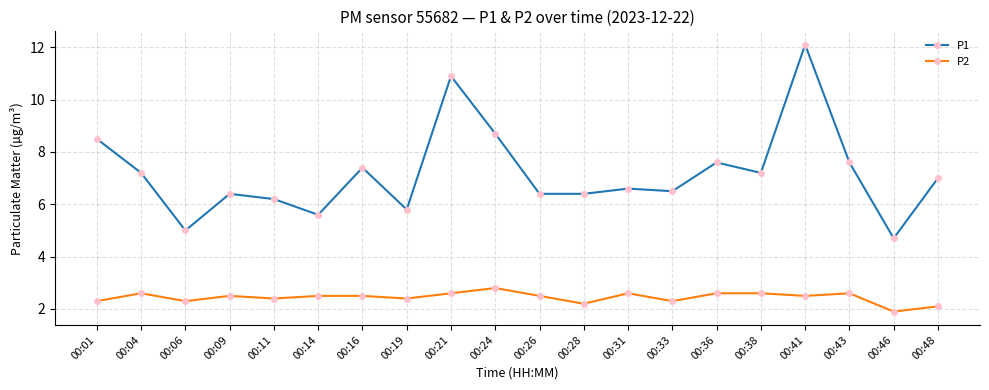

Rank the series at 00:26 from lowest to highest value.

P2, P1